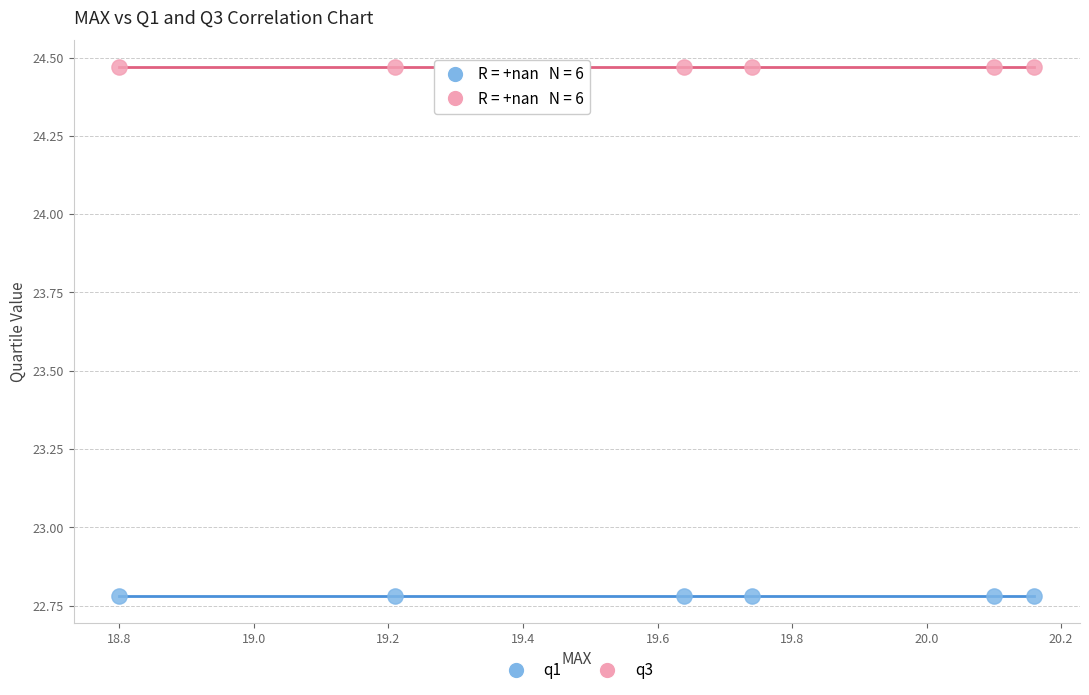

Which series contains the highest Y value?

q3